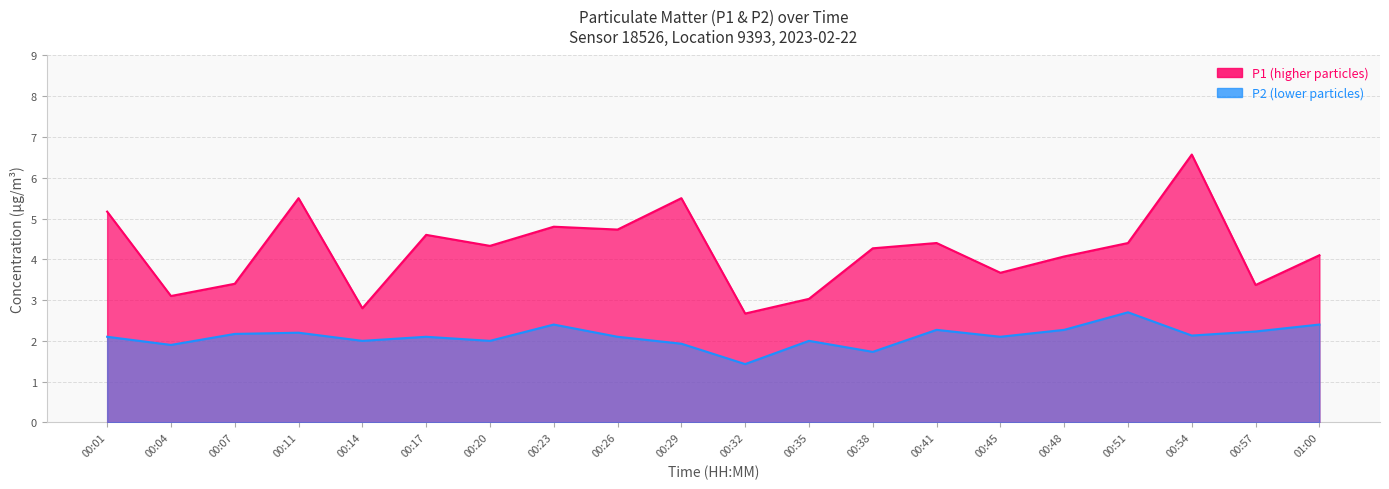

What is the label of the 9th point from the right?

00:35